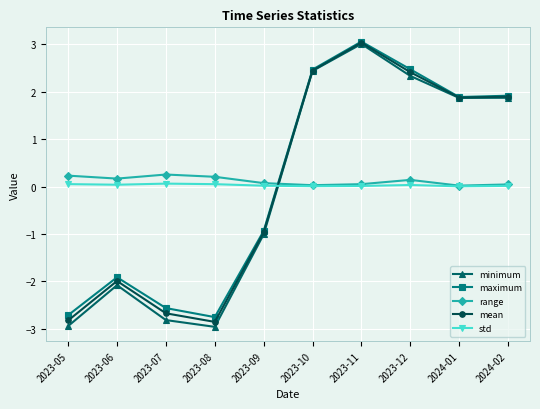

In std, how many points are higher than both neighbors (excluding endpoints)?

2